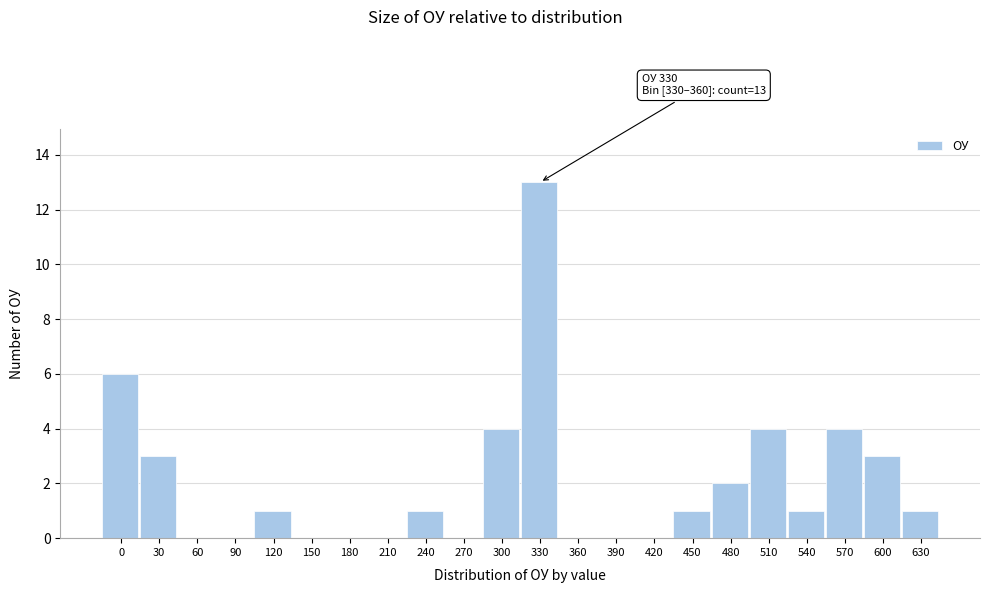

Reading left to right, transcribe all the data shown in this chart.

0=6	30=3	60=0	90=0	120=1	150=0	180=0	210=0	240=1	270=0	300=4	330=13	360=0	390=0	420=0	450=1	480=2	510=4	540=1	570=4	600=3	630=1